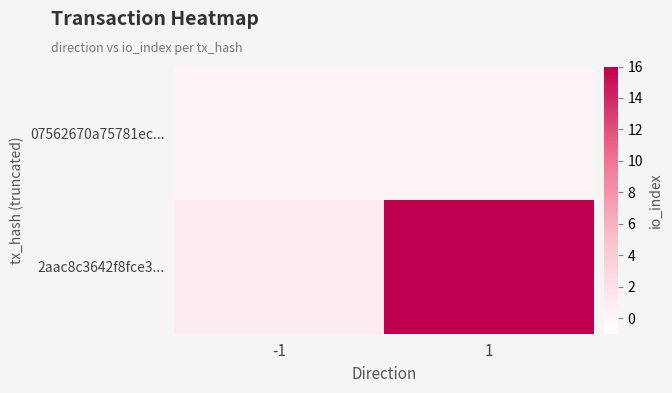

Which series has the largest range (max minus min)?

2aac8c3642f8fce3...